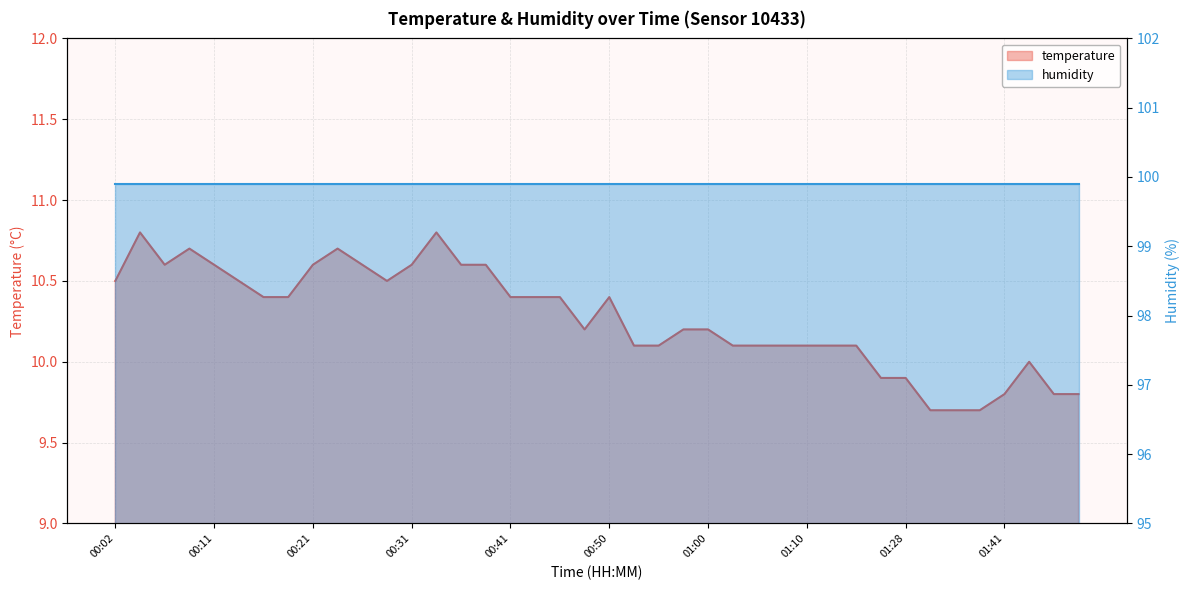

Where is the data nearest to the value 10?

01:47